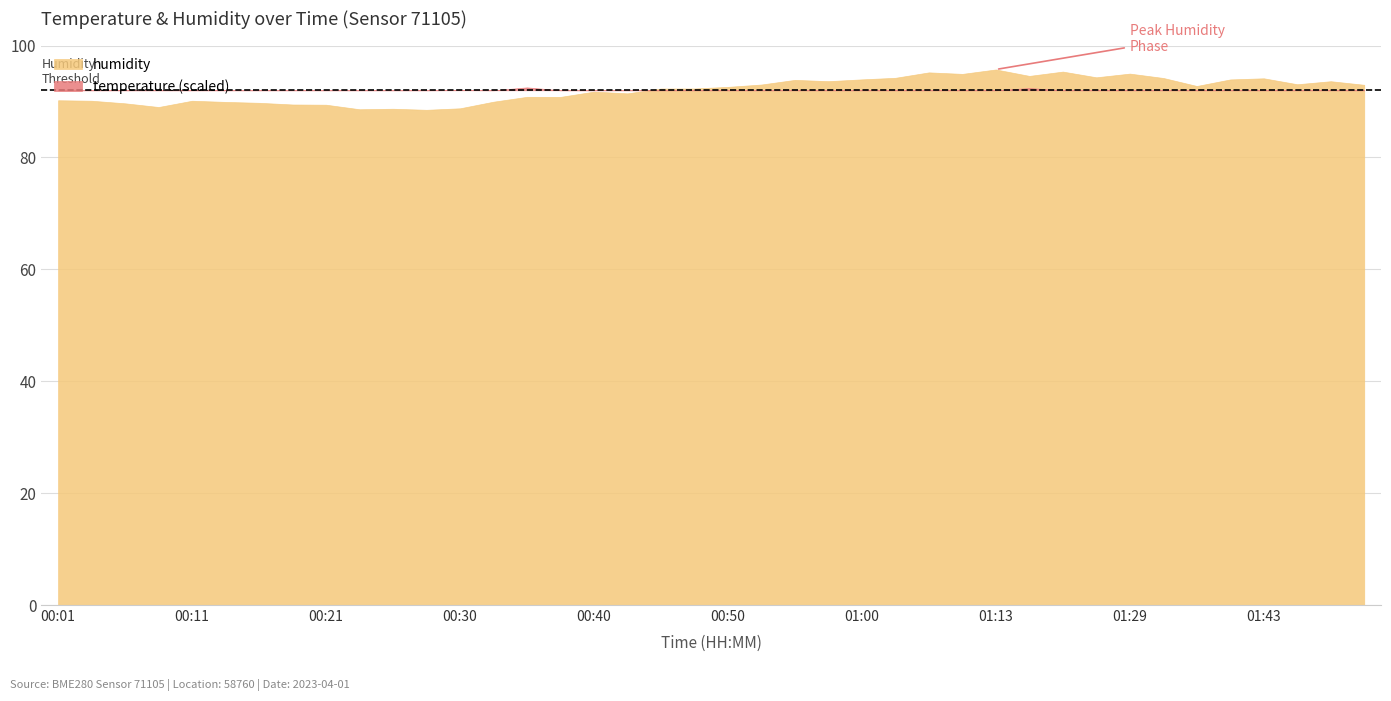

At which label is temperature closest to 7?

01:45